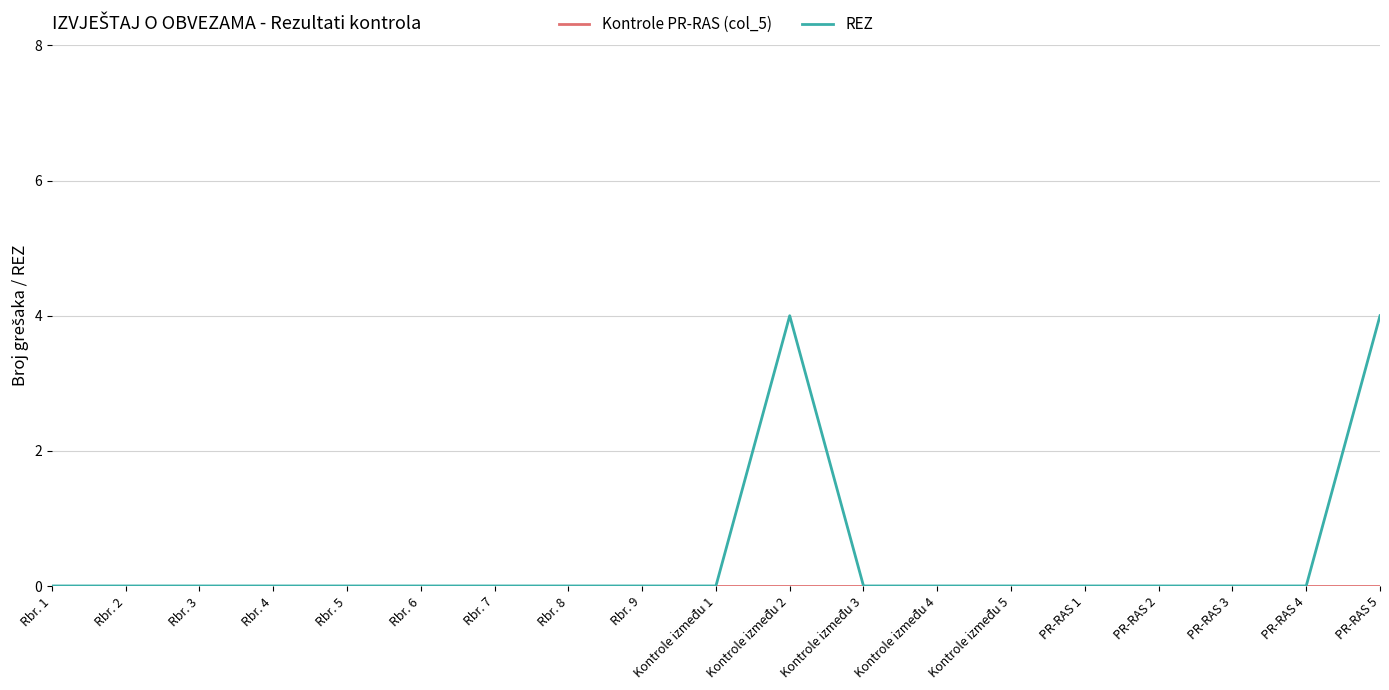

True or false: REZ has more than 0 points higher than both neighbors.

True